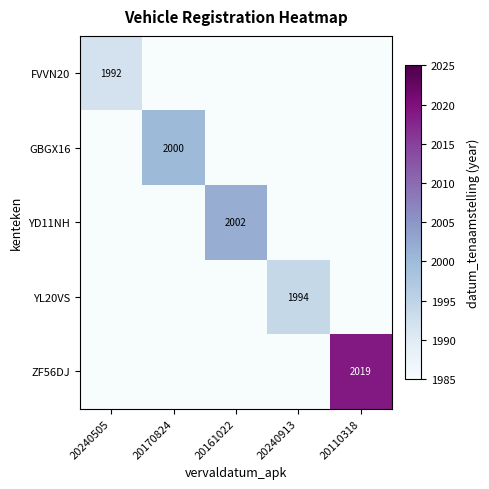

At how many categories does at least one series exceed 2015?

1